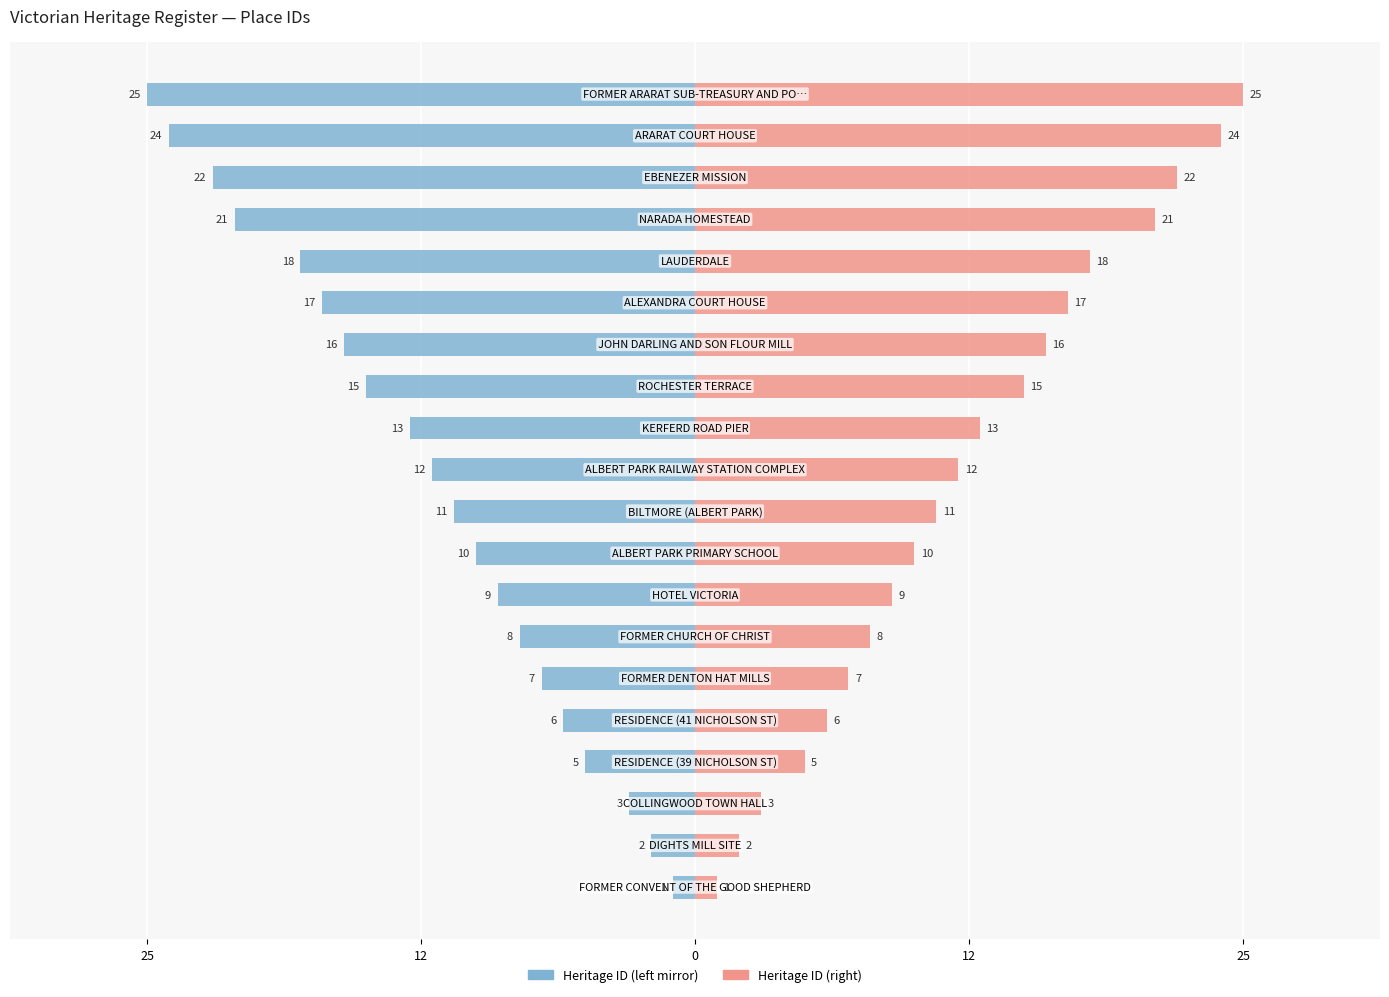

Which series has the widest spread of values?

Left (blue)